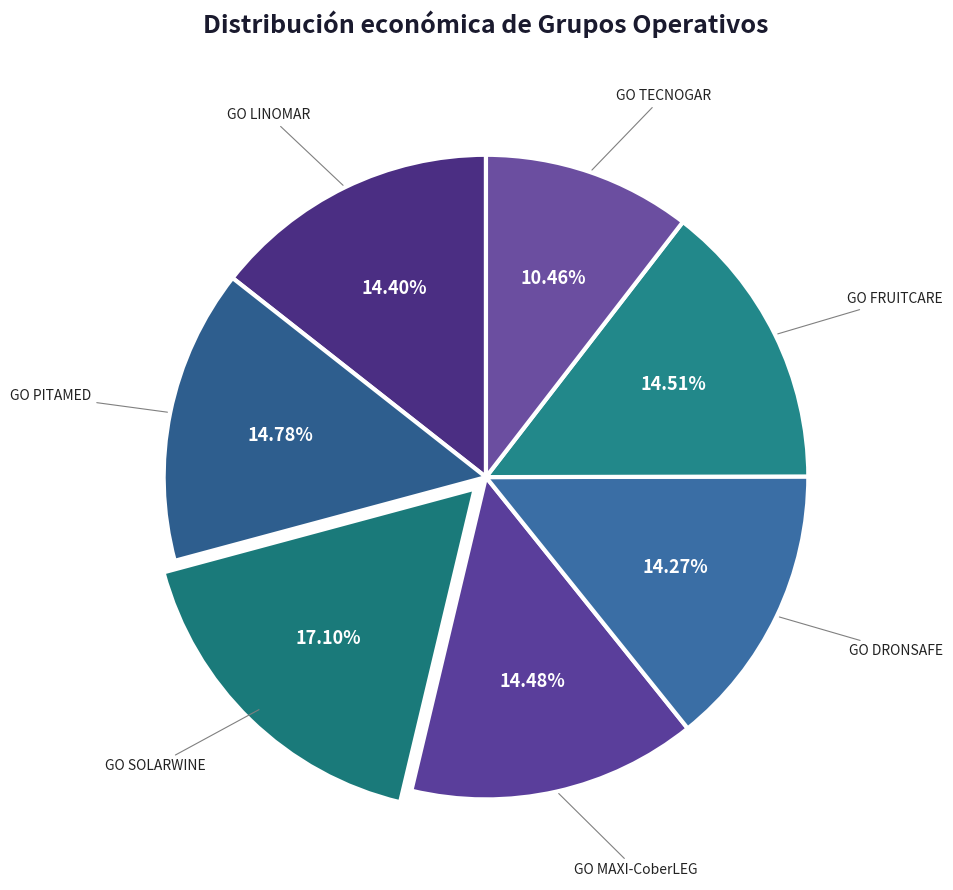

To the nearest percent, what is the average slice percentage?

14%